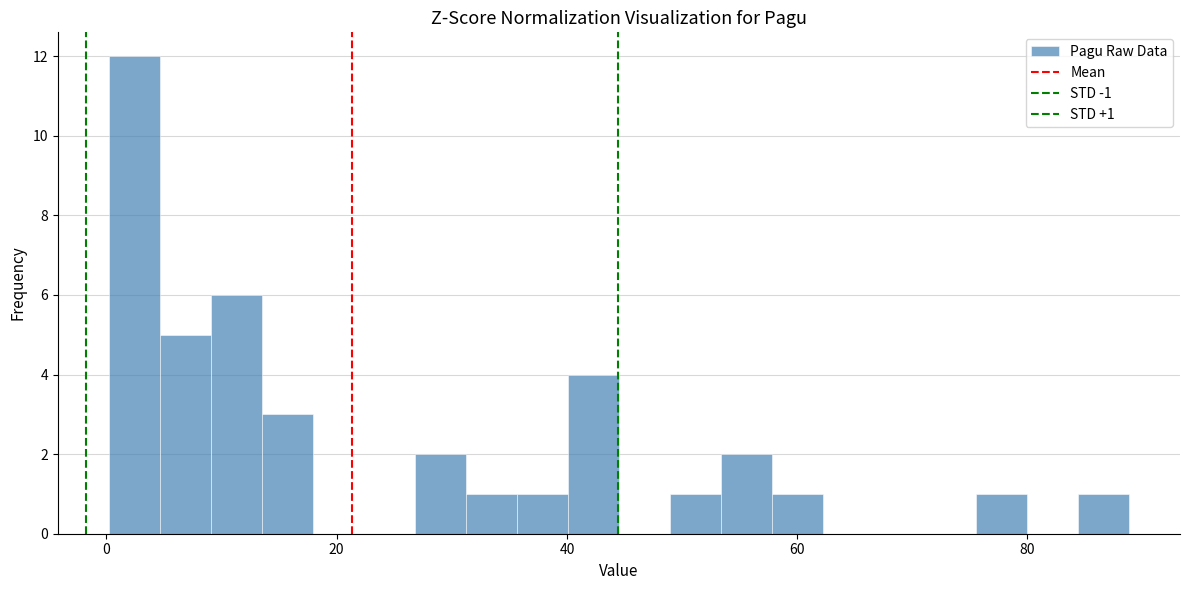

Around what value on the x-axis is the tallest bar? Give the approximate position of its centre, as read against the axis.

2